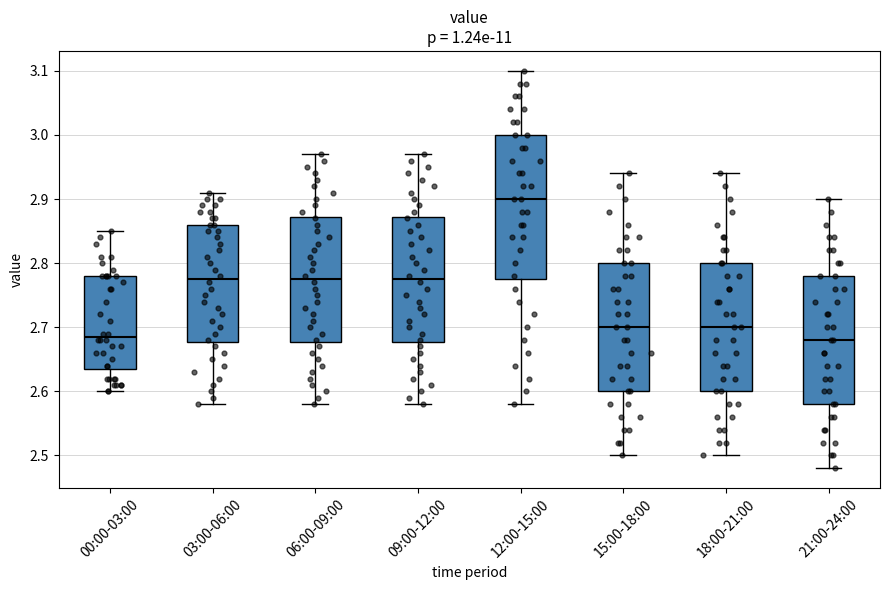

Reading left to right, read every box against the y-axis: the position of its median line, the range the box covers, and the ends of its whiskers. The values are not printed on the chart, so give them approximately, as read against the axis.

00:00-03:00: median 2.69, box 2.64 to 2.78, whiskers 2.60 to 2.85
03:00-06:00: median 2.78, box 2.68 to 2.86, whiskers 2.58 to 2.91
06:00-09:00: median 2.78, box 2.68 to 2.87, whiskers 2.58 to 2.97
09:00-12:00: median 2.78, box 2.68 to 2.87, whiskers 2.58 to 2.97
12:00-15:00: median 2.90, box 2.78 to 3.00, whiskers 2.58 to 3.10
15:00-18:00: median 2.70, box 2.60 to 2.80, whiskers 2.50 to 2.94
18:00-21:00: median 2.70, box 2.60 to 2.80, whiskers 2.50 to 2.94
21:00-24:00: median 2.68, box 2.58 to 2.78, whiskers 2.48 to 2.90